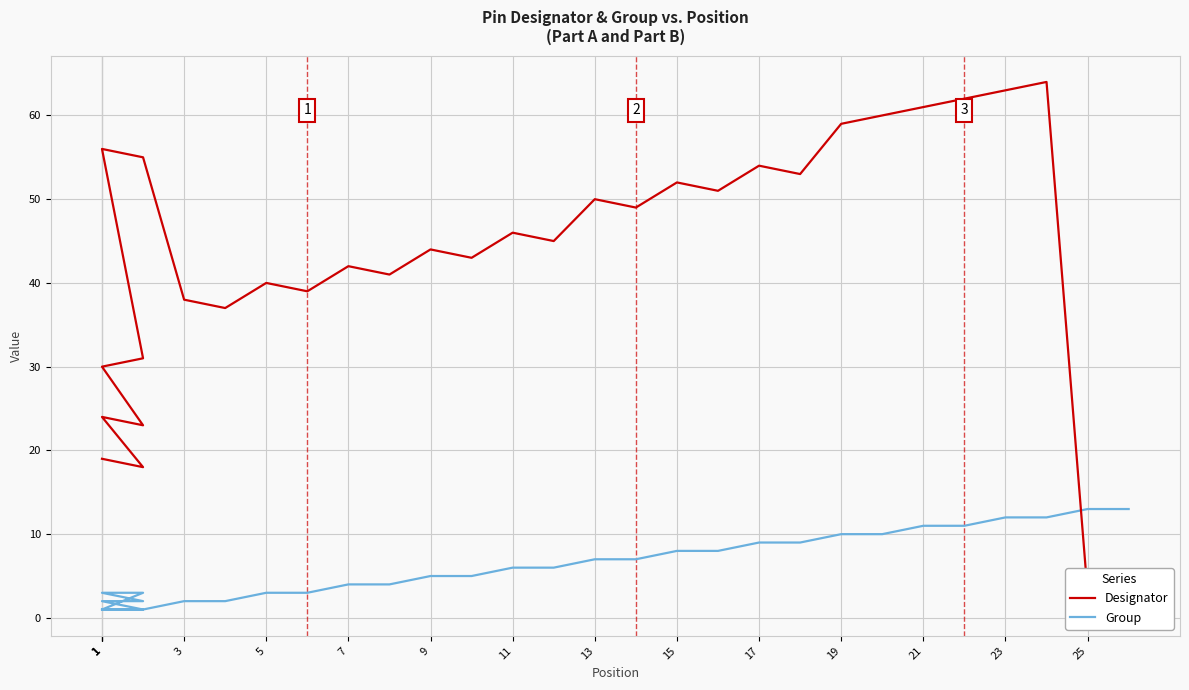

At how many categories does at least one series exceed 50?

12